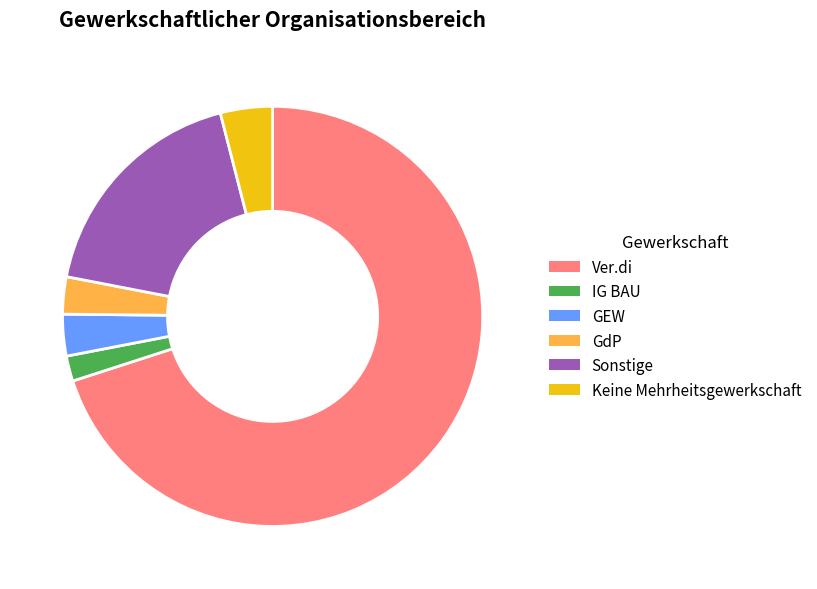

What is the largest slice in the pie chart?

Ver.di